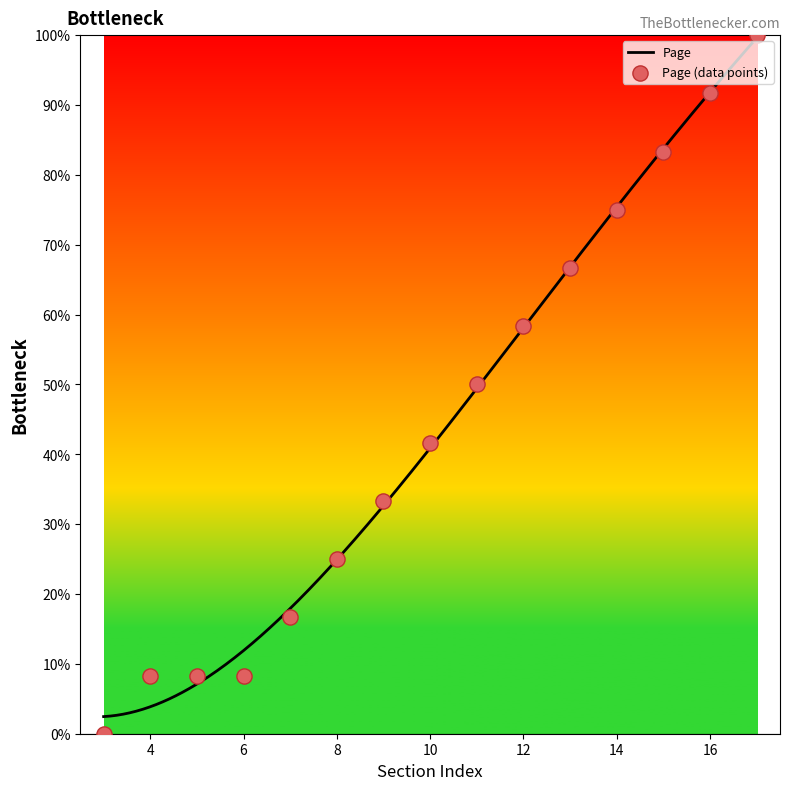

What is the highest value of the Page series?

99.6